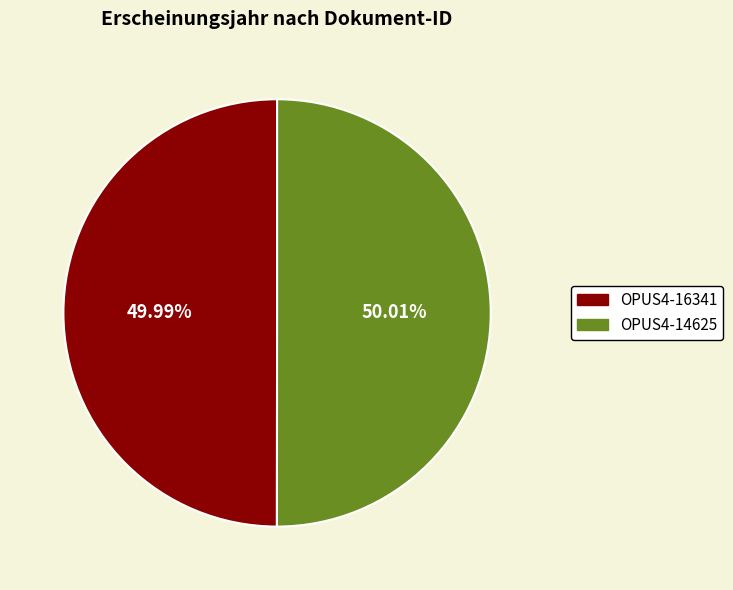

How many slices are in this pie chart?

2